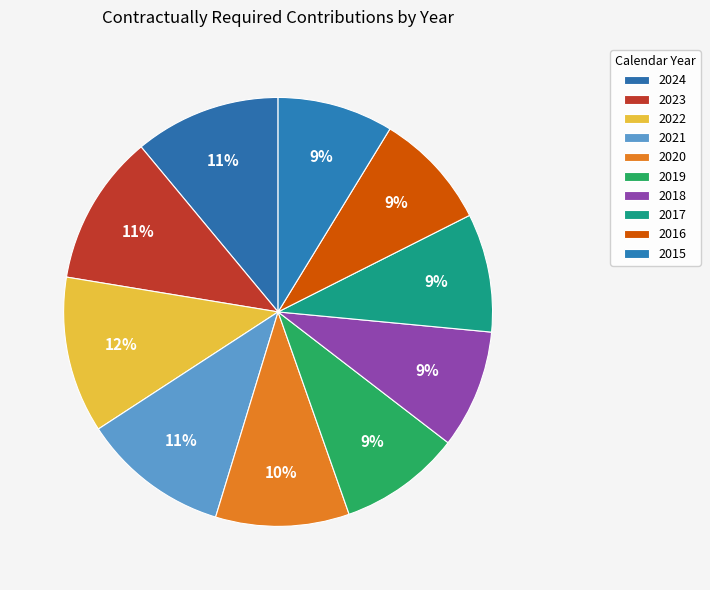

Does any single category account for the majority?

No